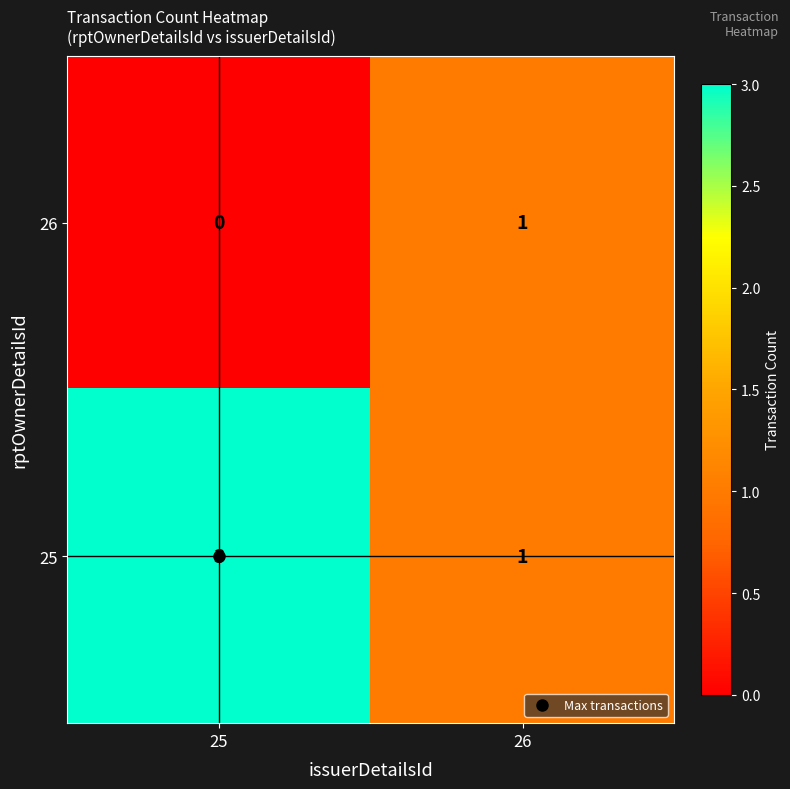

The value of 26 at 26 is 1. True or false?

True